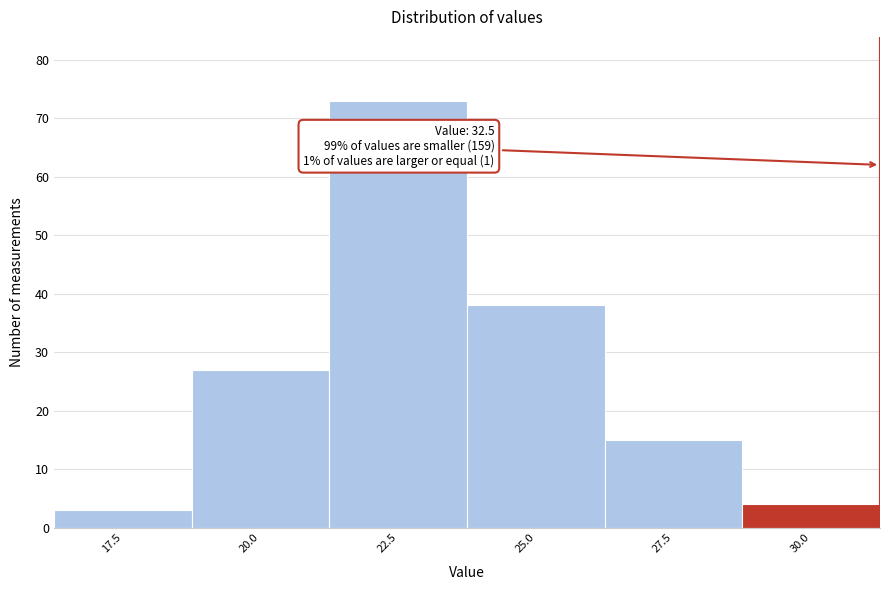

Reading left to right, what are all the values shown in this chart?

3	27	73	38	15	4